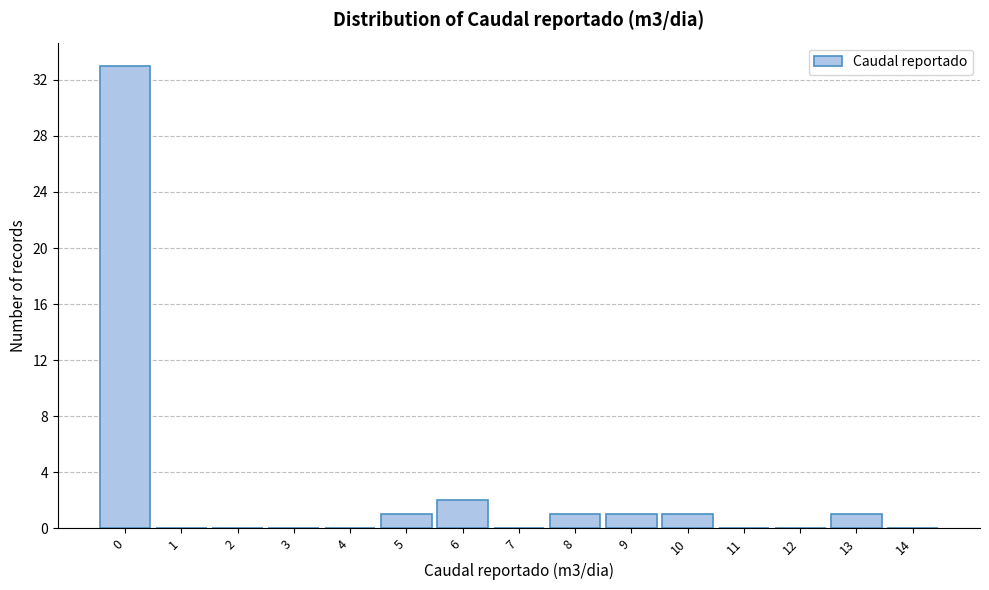

Reading left to right, list all the values displayed in this chart.

0=33	1=0	2=0	3=0	4=0	5=1	6=2	7=0	8=1	9=1	10=1	11=0	12=0	13=1	14=0